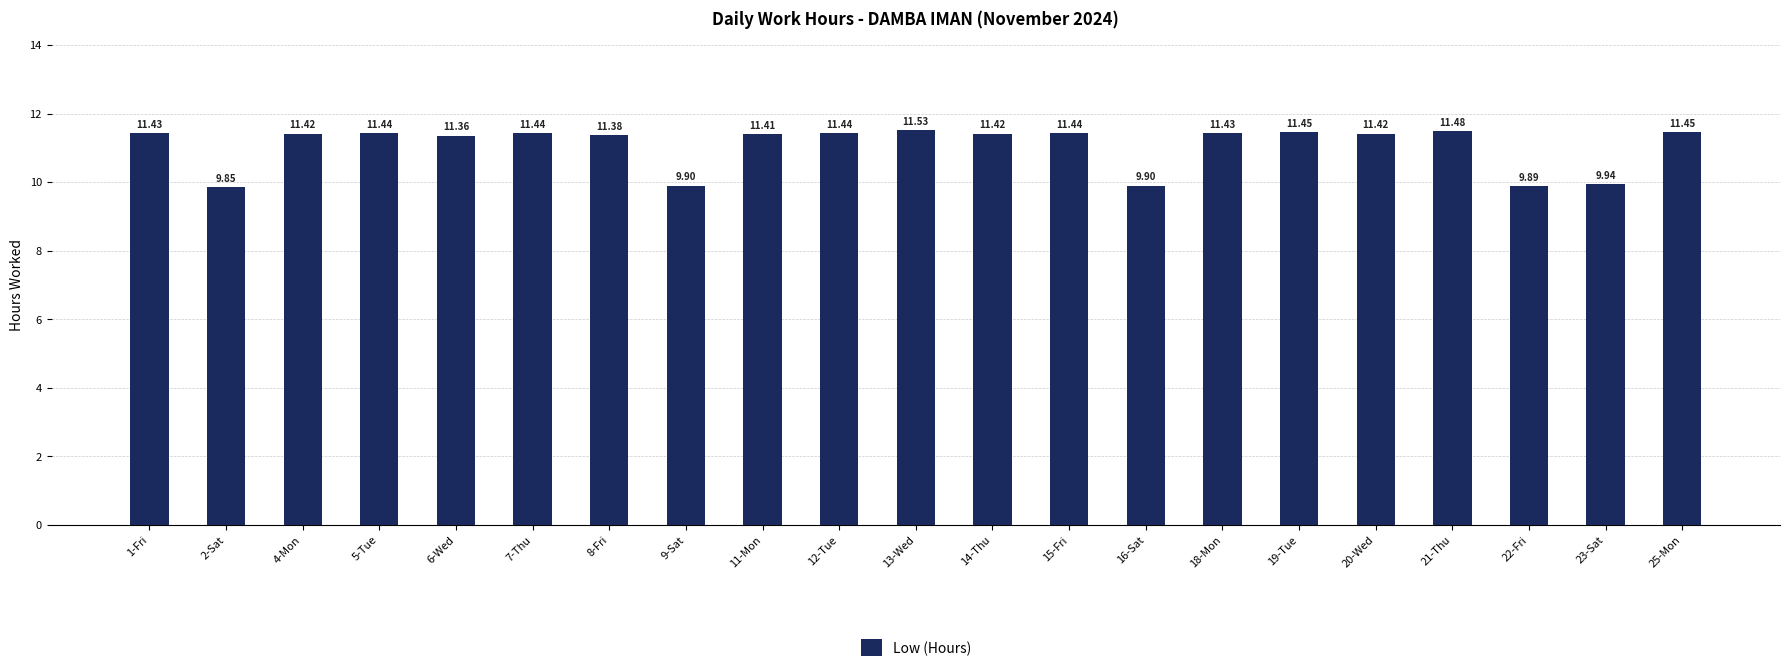

What is the ratio of the value at 8-Fri to the value at 23-Sat?

1.1